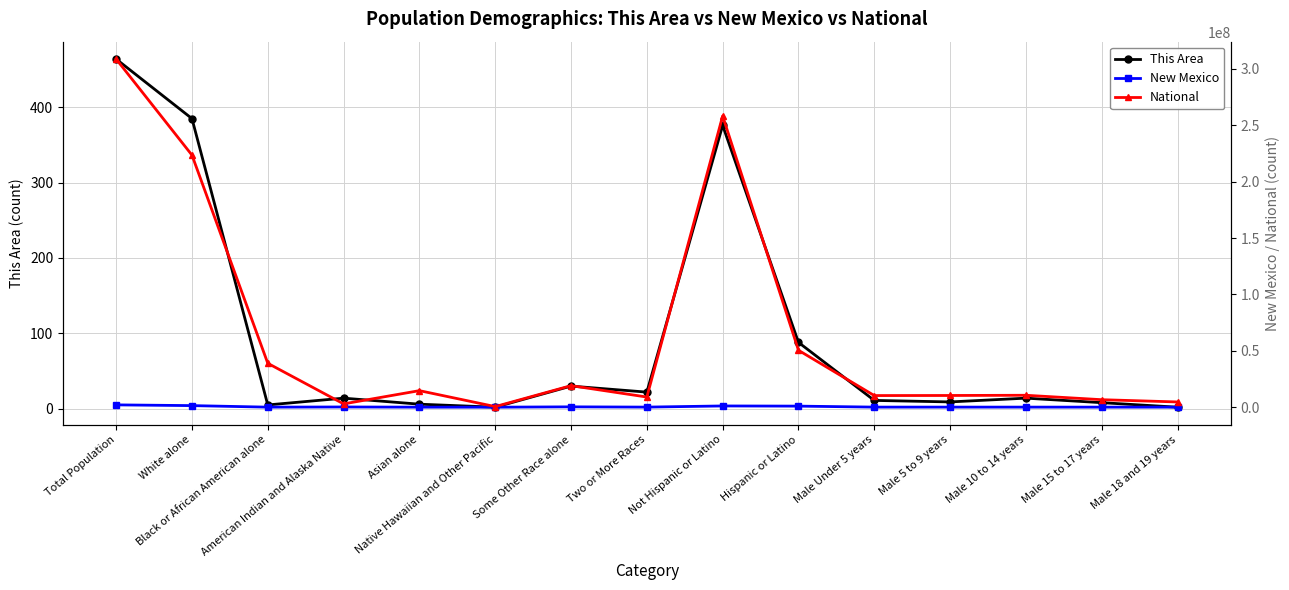

Which has a higher value, Male Under 5 years or Asian alone?

Male Under 5 years